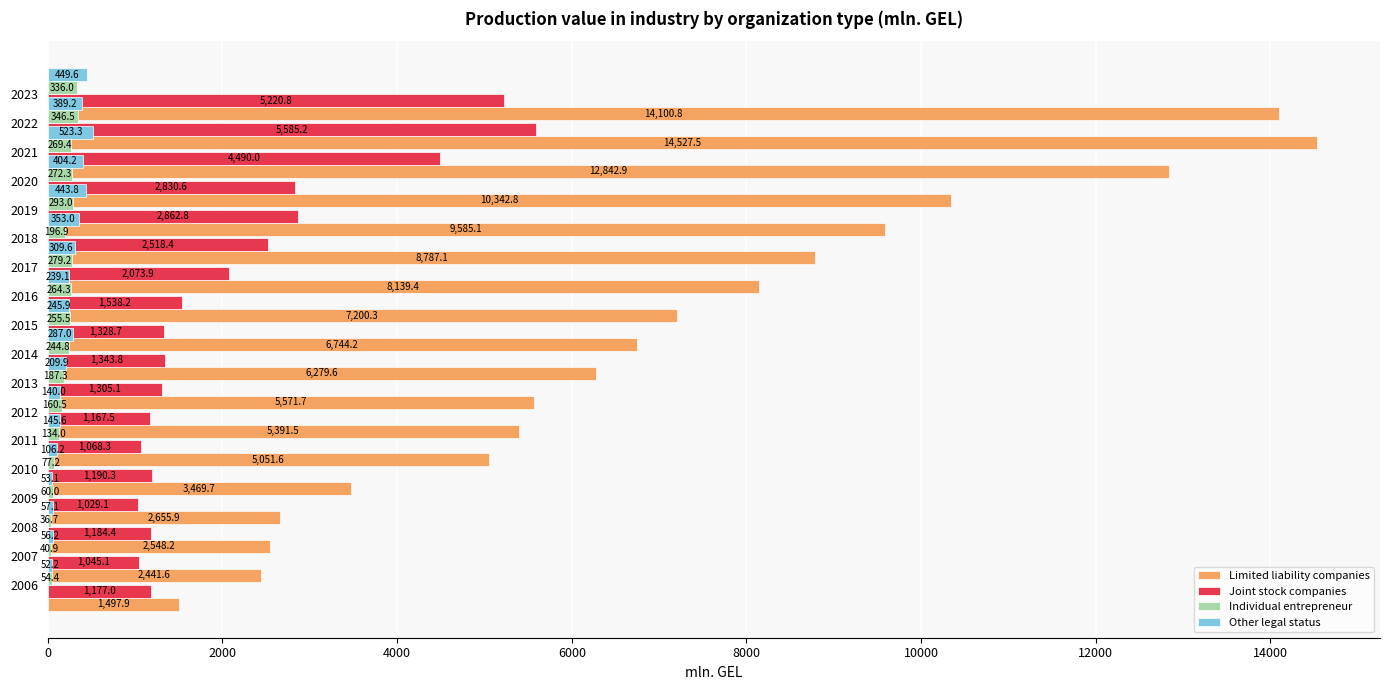

Which series has the largest total across all categories?

Limited liability companies